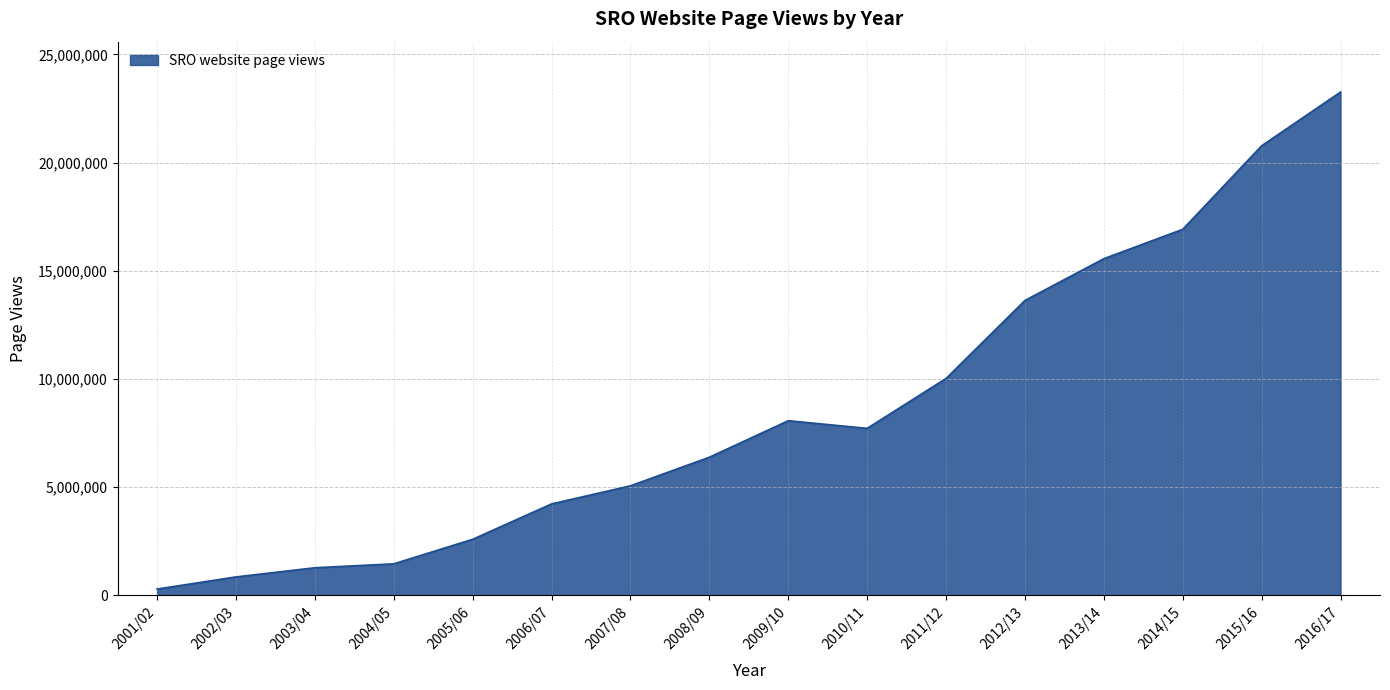

How many lines are shown in the chart?

1